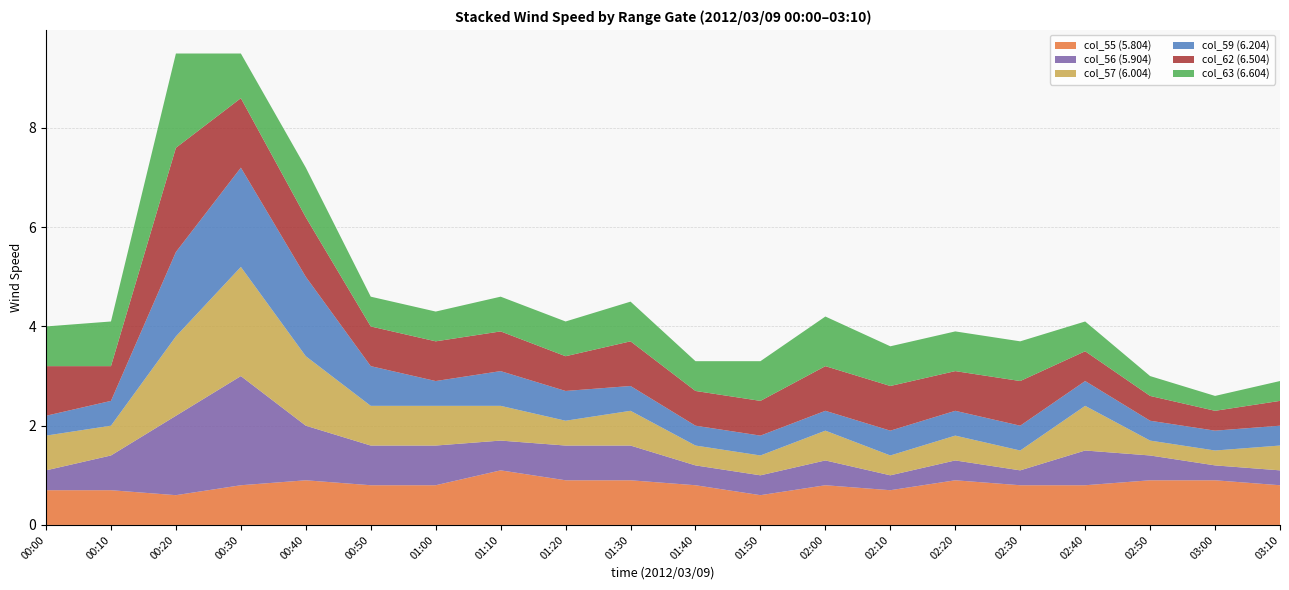

Reading right to left, what are all the values shown in this chart?

col_55 (5.804): 03:10=0.8	03:00=0.9	02:50=0.9	02:40=0.8	02:30=0.8	02:20=0.9	02:10=0.7	02:00=0.8	01:50=0.6	01:40=0.8	01:30=0.9	01:20=0.9	01:10=1.1	01:00=0.8	00:50=0.8	00:40=0.9	00:30=0.8	00:20=0.6	00:10=0.7	00:00=0.7
col_56 (5.904): 03:10=0.3	03:00=0.3	02:50=0.5	02:40=0.7	02:30=0.3	02:20=0.4	02:10=0.3	02:00=0.5	01:50=0.4	01:40=0.4	01:30=0.7	01:20=0.7	01:10=0.6	01:00=0.8	00:50=0.8	00:40=1.1	00:30=2.2	00:20=1.6	00:10=0.7	00:00=0.4
col_57 (6.004): 03:10=0.5	03:00=0.3	02:50=0.3	02:40=0.9	02:30=0.4	02:20=0.5	02:10=0.4	02:00=0.6	01:50=0.4	01:40=0.4	01:30=0.7	01:20=0.5	01:10=0.7	01:00=0.8	00:50=0.8	00:40=1.4	00:30=2.2	00:20=1.6	00:10=0.6	00:00=0.7
col_59 (6.204): 03:10=0.4	03:00=0.4	02:50=0.4	02:40=0.5	02:30=0.5	02:20=0.5	02:10=0.5	02:00=0.4	01:50=0.4	01:40=0.4	01:30=0.5	01:20=0.6	01:10=0.7	01:00=0.5	00:50=0.8	00:40=1.6	00:30=2.0	00:20=1.7	00:10=0.5	00:00=0.4
col_62 (6.504): 03:10=0.5	03:00=0.4	02:50=0.5	02:40=0.6	02:30=0.9	02:20=0.8	02:10=0.9	02:00=0.9	01:50=0.7	01:40=0.7	01:30=0.9	01:20=0.7	01:10=0.8	01:00=0.8	00:50=0.8	00:40=1.2	00:30=1.4	00:20=2.1	00:10=0.7	00:00=1.0
col_63 (6.604): 03:10=0.4	03:00=0.3	02:50=0.4	02:40=0.6	02:30=0.8	02:20=0.8	02:10=0.8	02:00=1.0	01:50=0.8	01:40=0.6	01:30=0.8	01:20=0.7	01:10=0.7	01:00=0.6	00:50=0.6	00:40=1.0	00:30=0.9	00:20=1.9	00:10=0.9	00:00=0.8